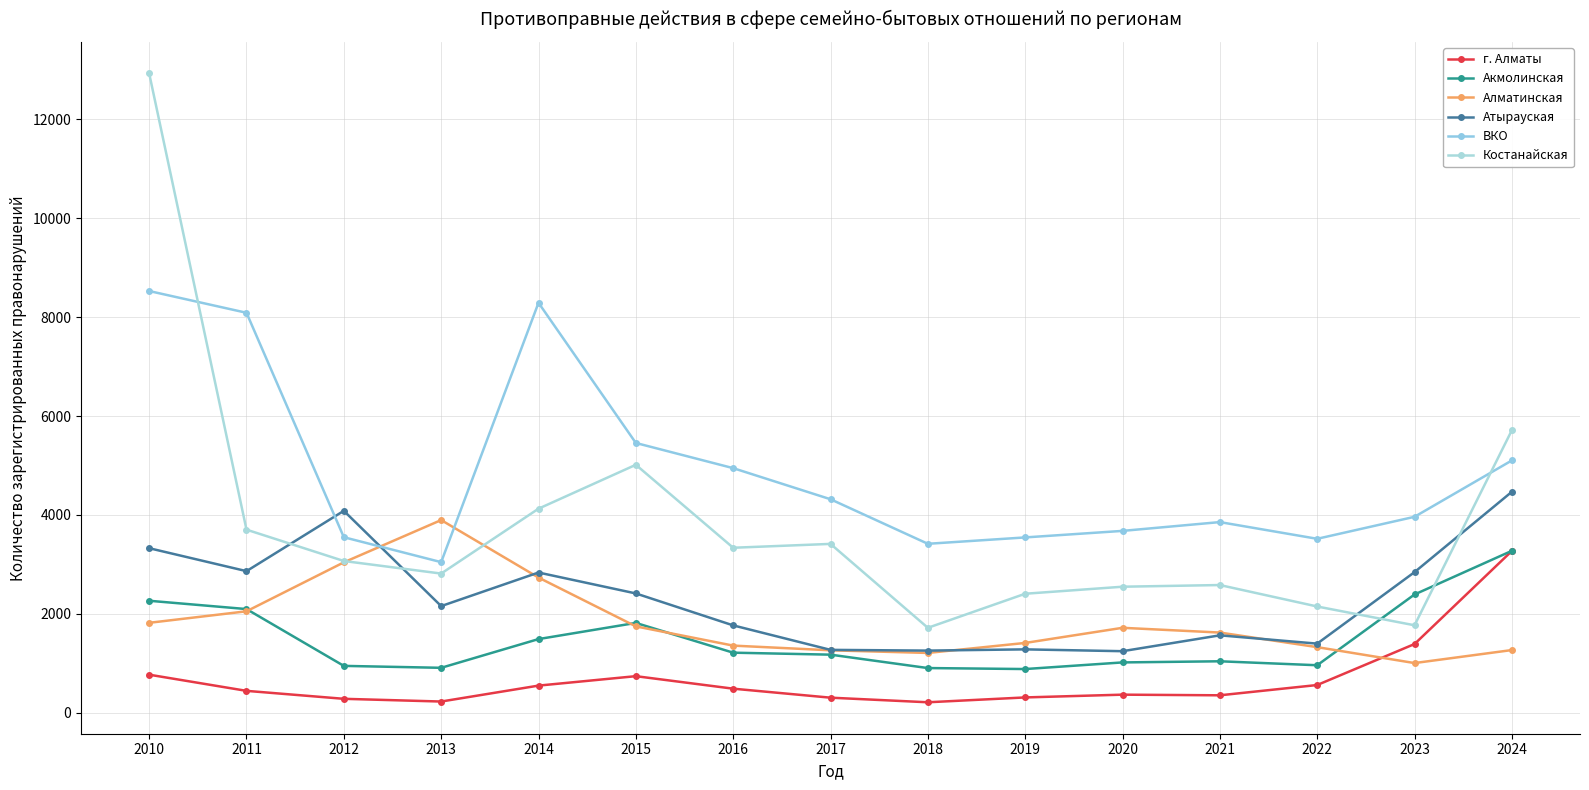

True or false: г. Алматы has a value of 693 at 2016.

False